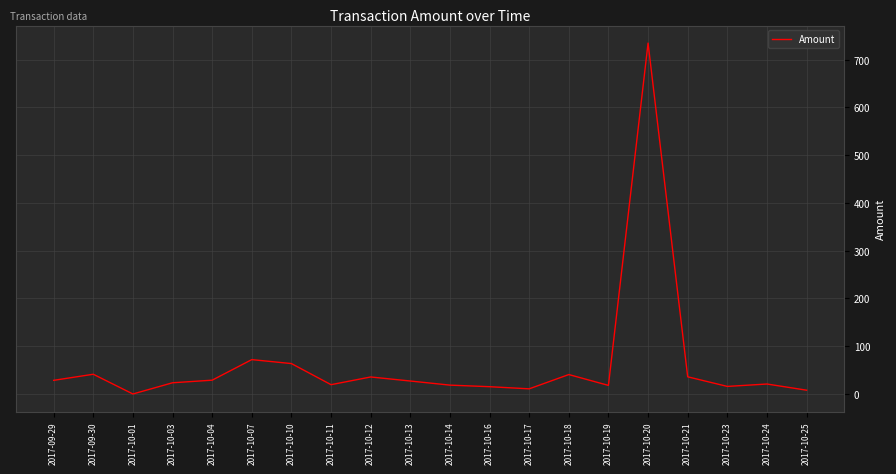

At which category does the data reach its first local valley?

2017-10-01